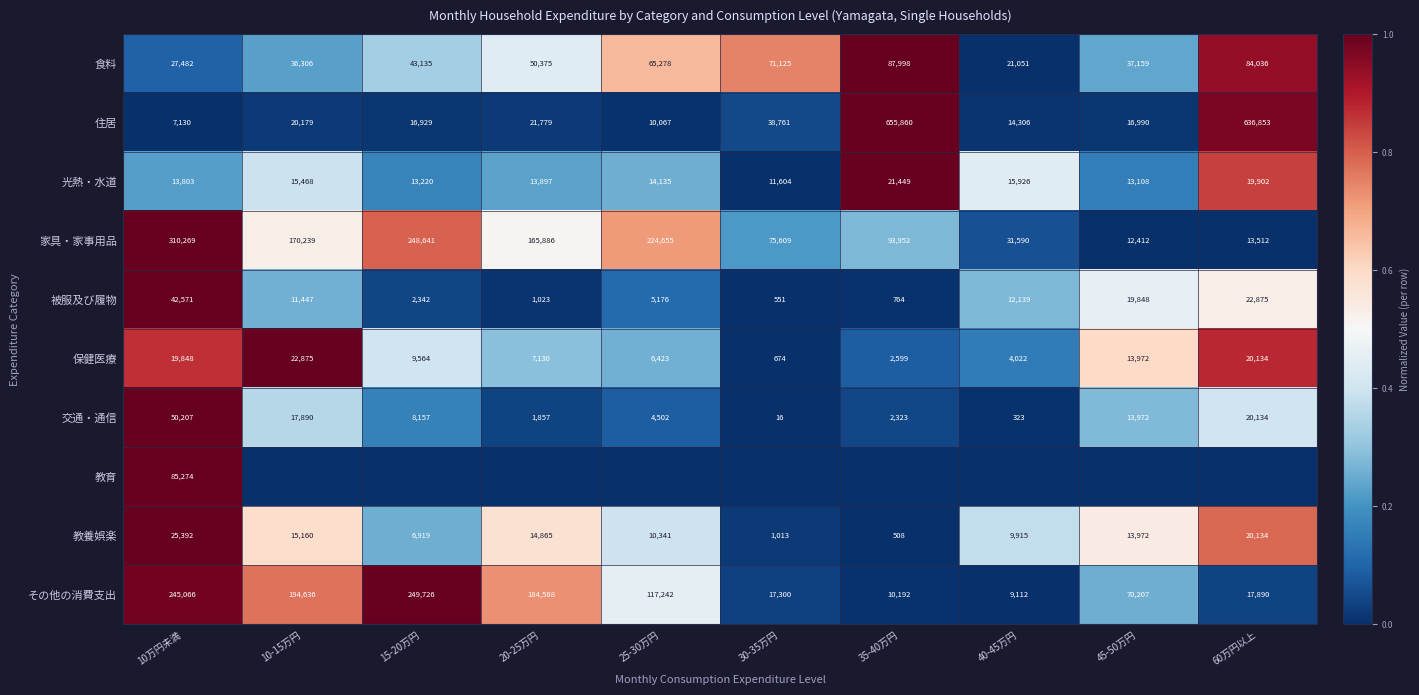

What is the sum of the 教養娯楽 values at 15-20万円 and 10-15万円?

22079